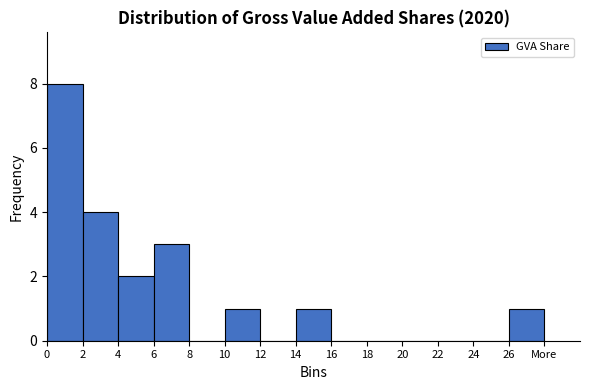

Reading left to right, extract all data points from this chart.

0=8	2=4	4=2	6=3	8=0	10=1	12=0	14=1	16=0	18=0	20=0	22=0	24=0	26=1